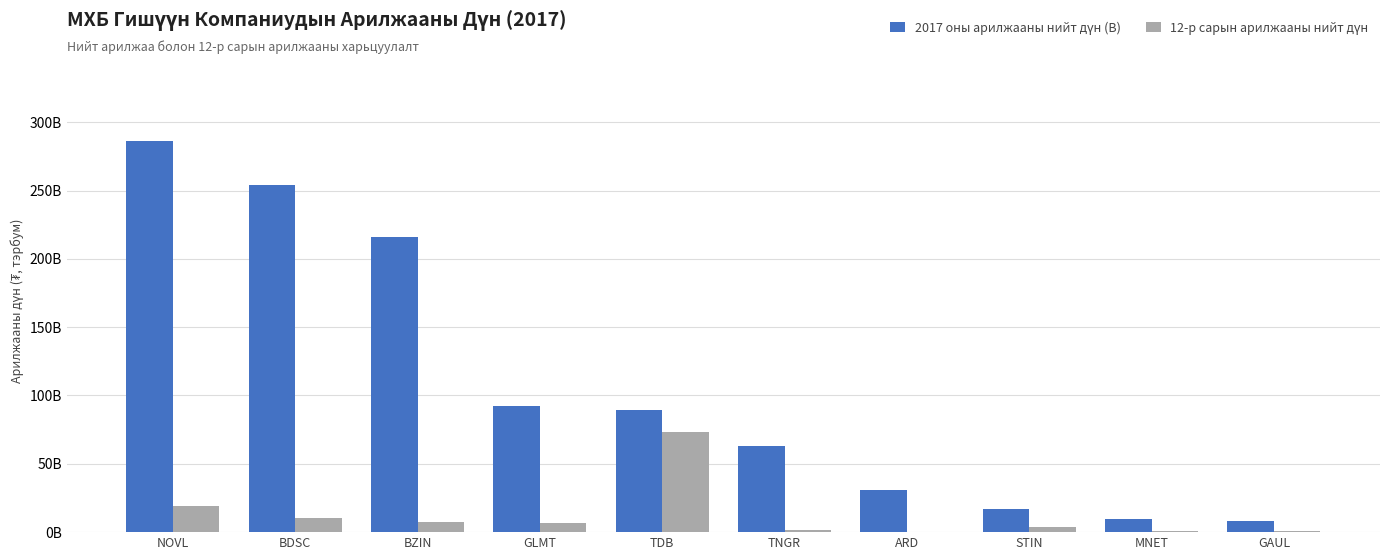

At which category is the sum across all series the highest?

NOVL